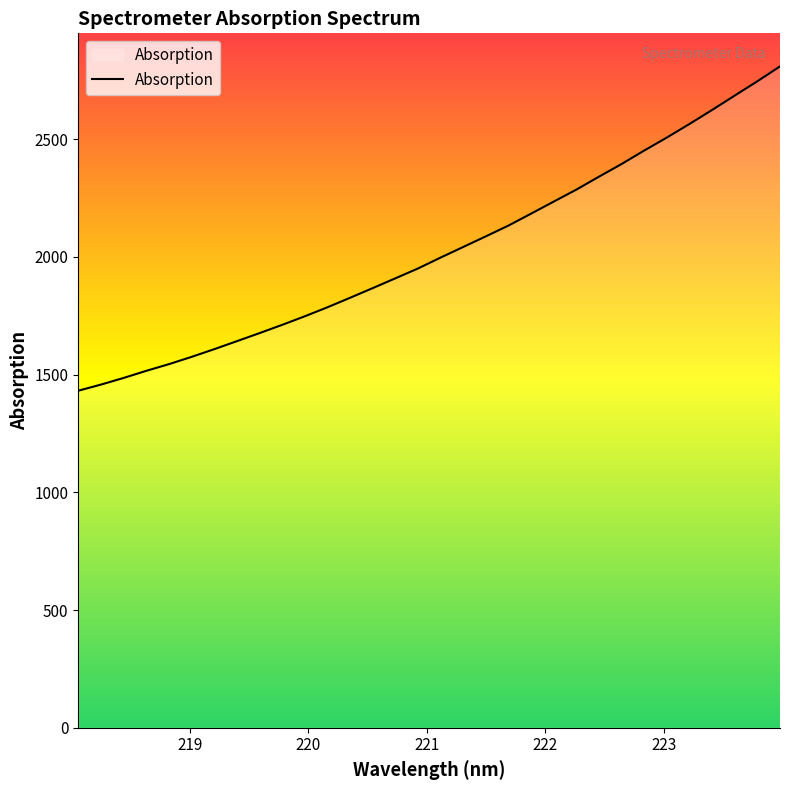

What is the smallest value displayed?

1431.4